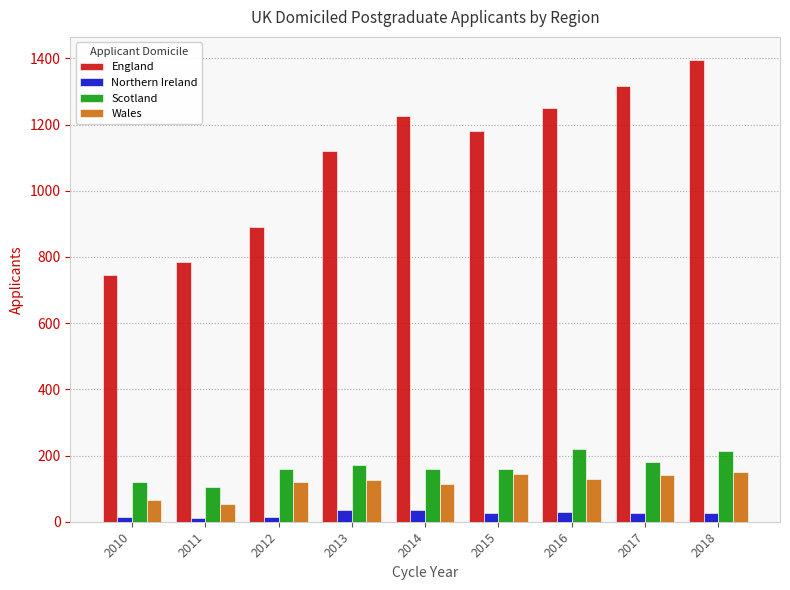

Does the chart contain any negative values?

No